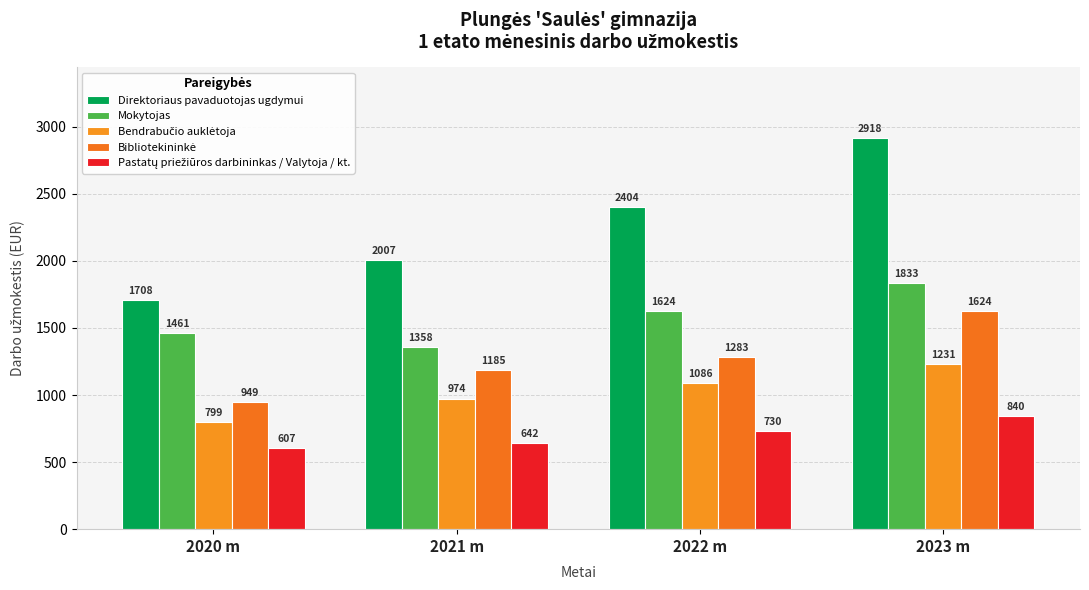

What is the difference between the Bibliotekininkė values at 2022 m and 2023 m?

341.0